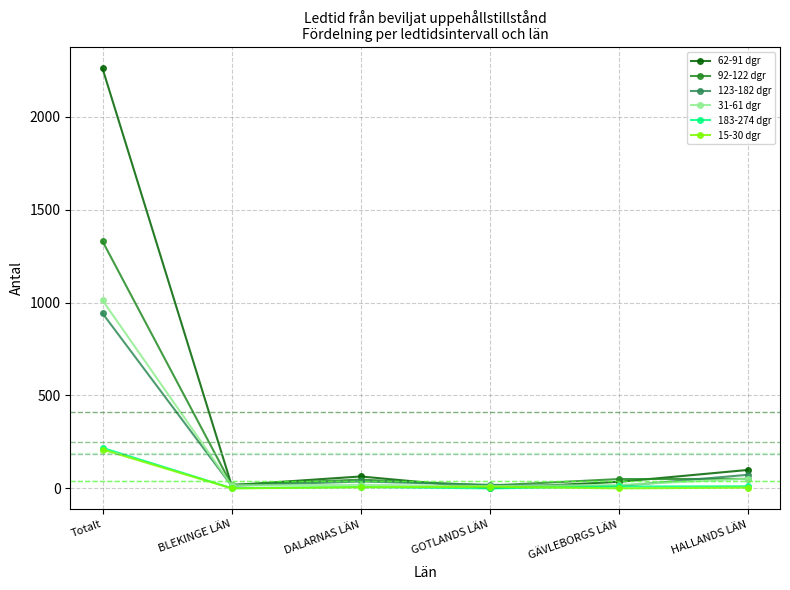

What is the difference between the maximum and minimum values in the 123-182 dgr series?

930